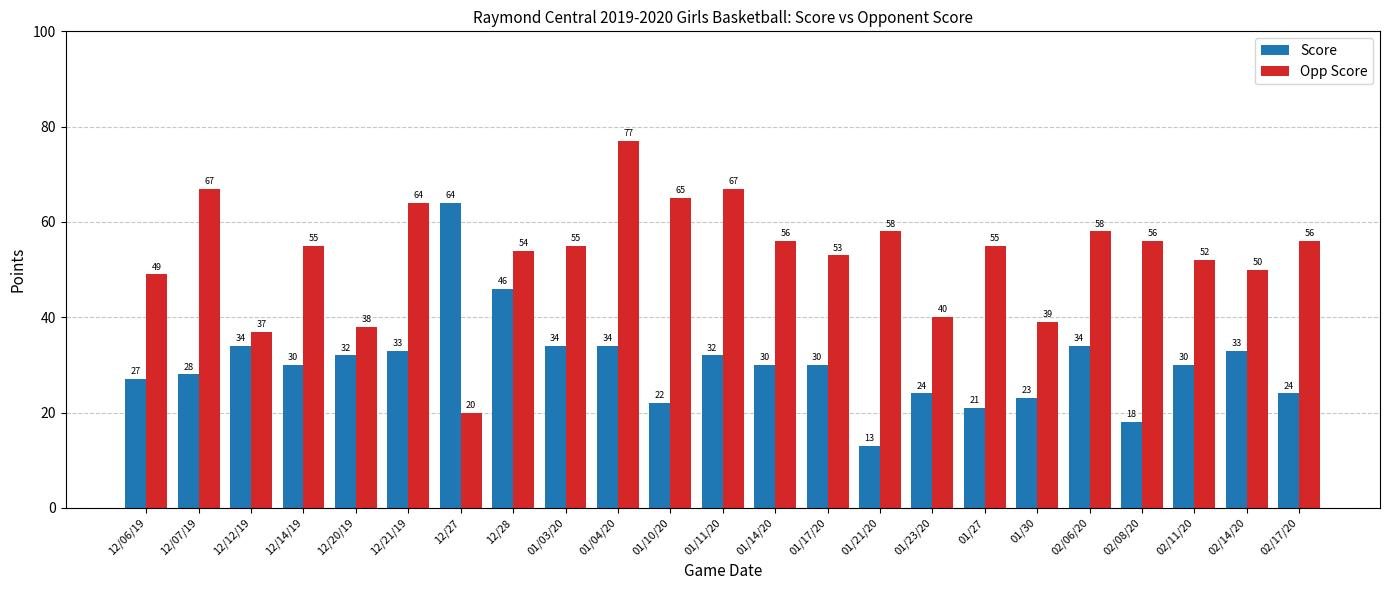

What is the smallest value displayed?

13